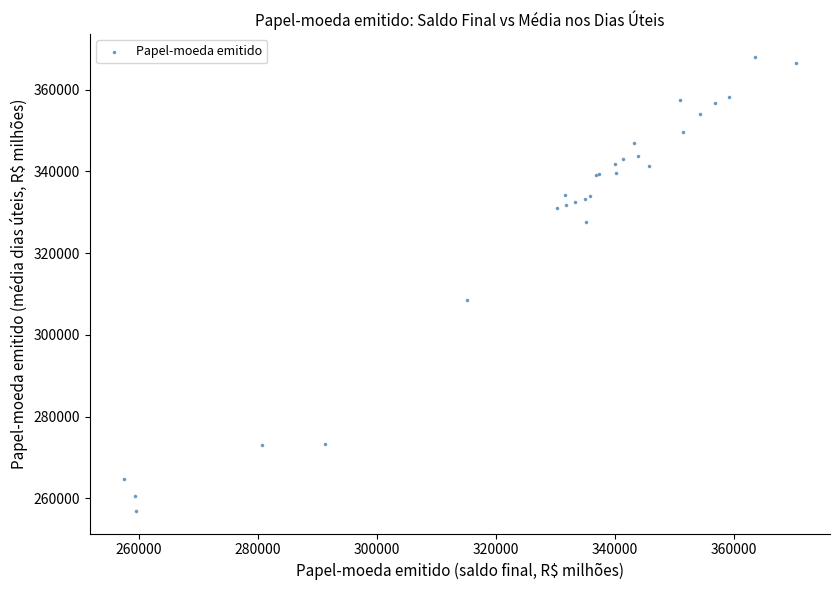

What Y value in the scatter plot is closest to 312482?

308570.8